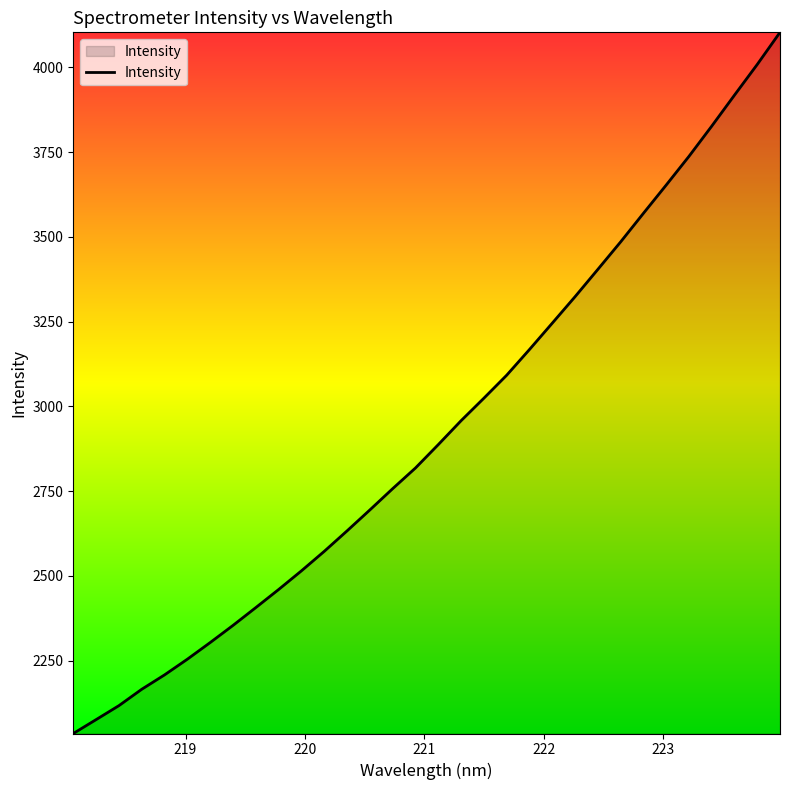

What is the greatest value displayed?

4103.7